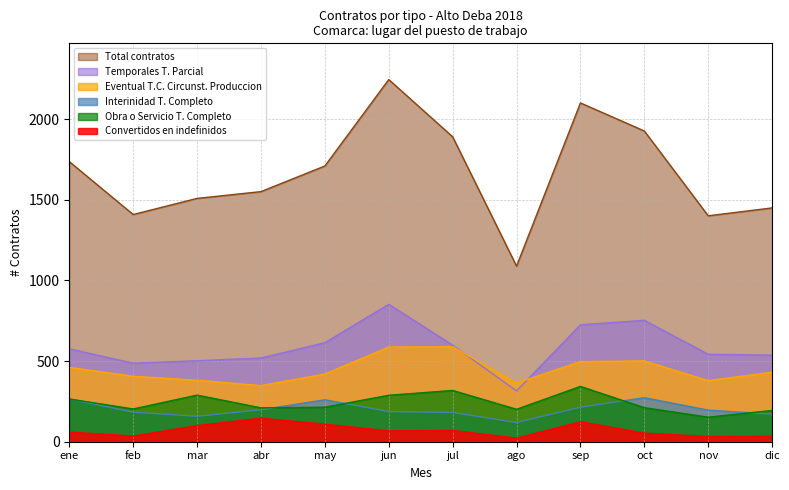

True or false: Convertidos en indefinidos and Temporales T. Parcial cross at least once.

False